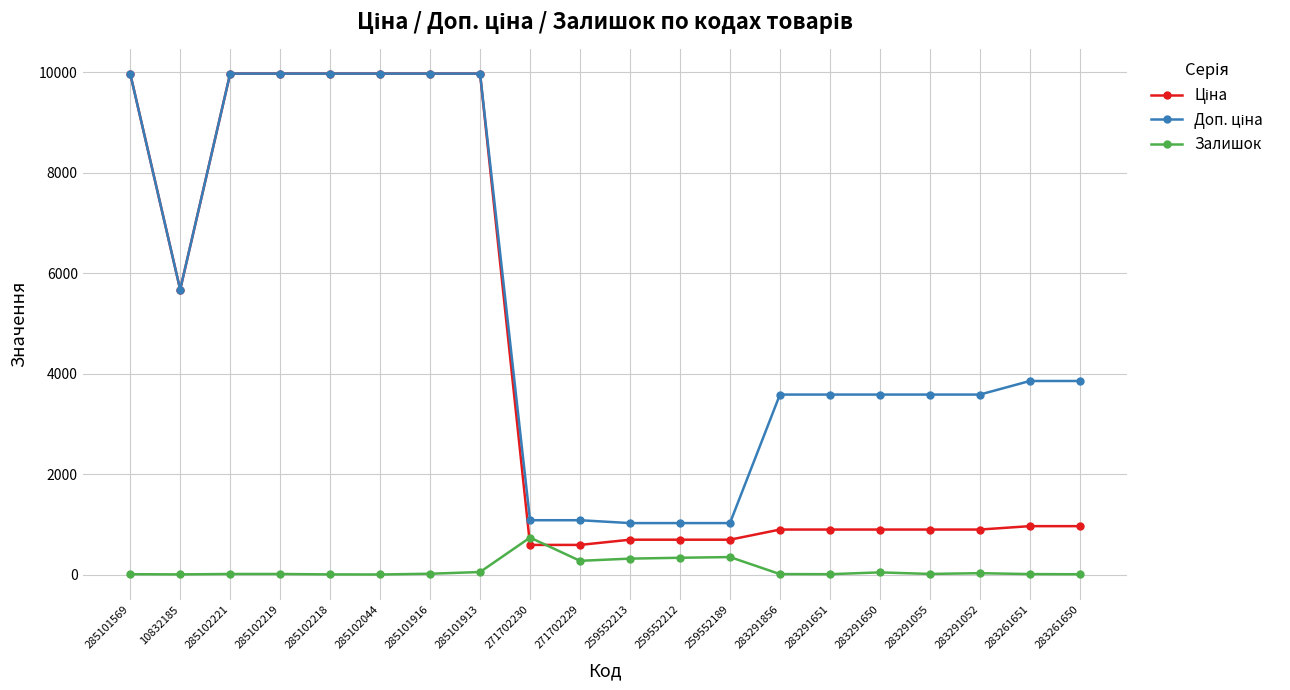

At how many categories does at least one series exceed 7937?

7